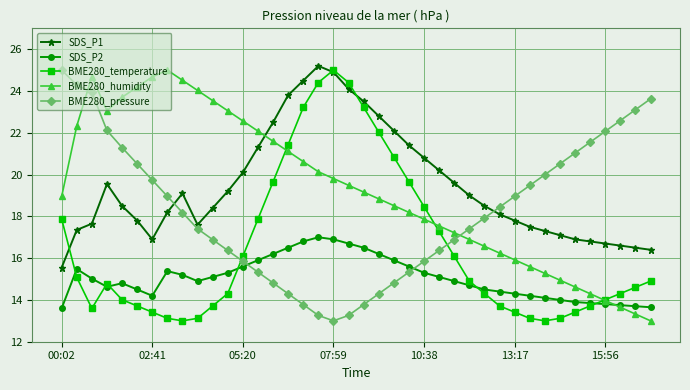

What is the minimum value for BME280_humidity?

13.0